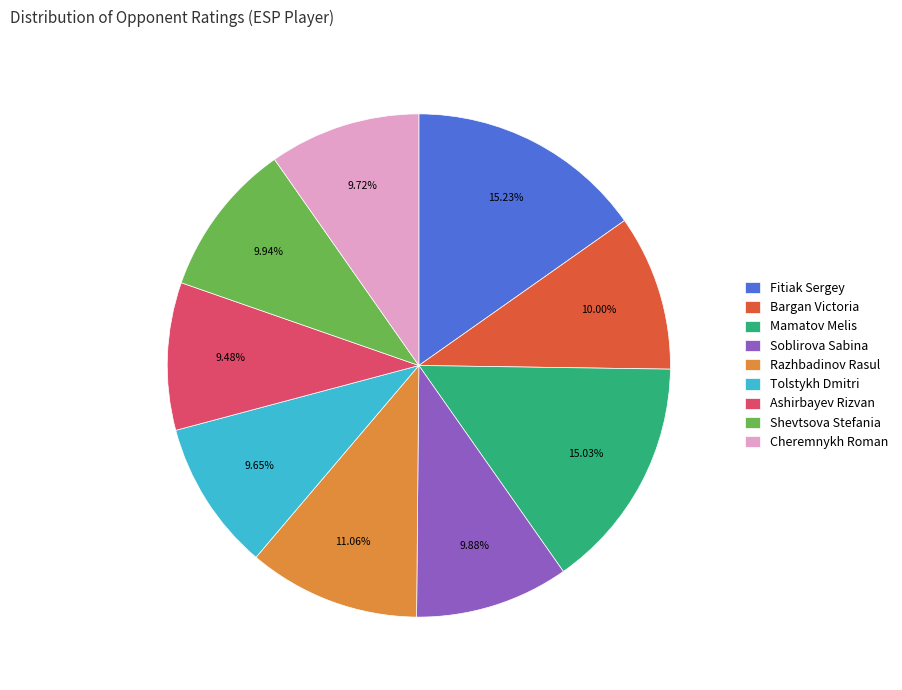

Combined, what portion of the pie is Fitiak Sergey and Bargan Victoria?

25.2%